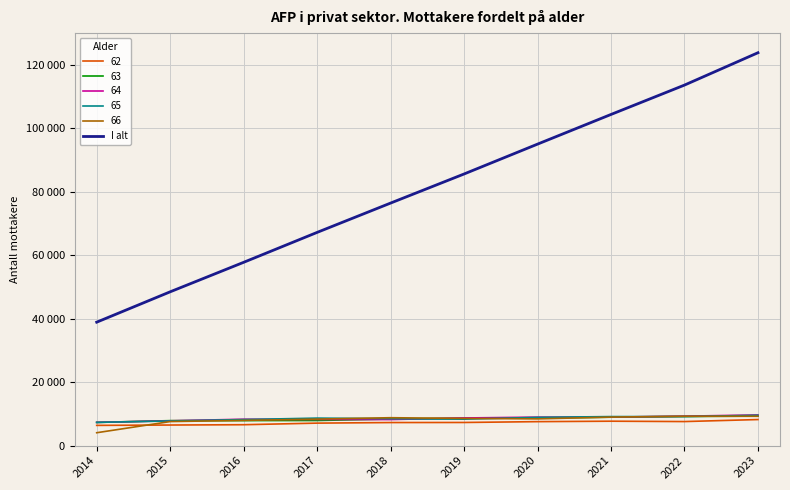

Does the chart have visible grid lines?

Yes